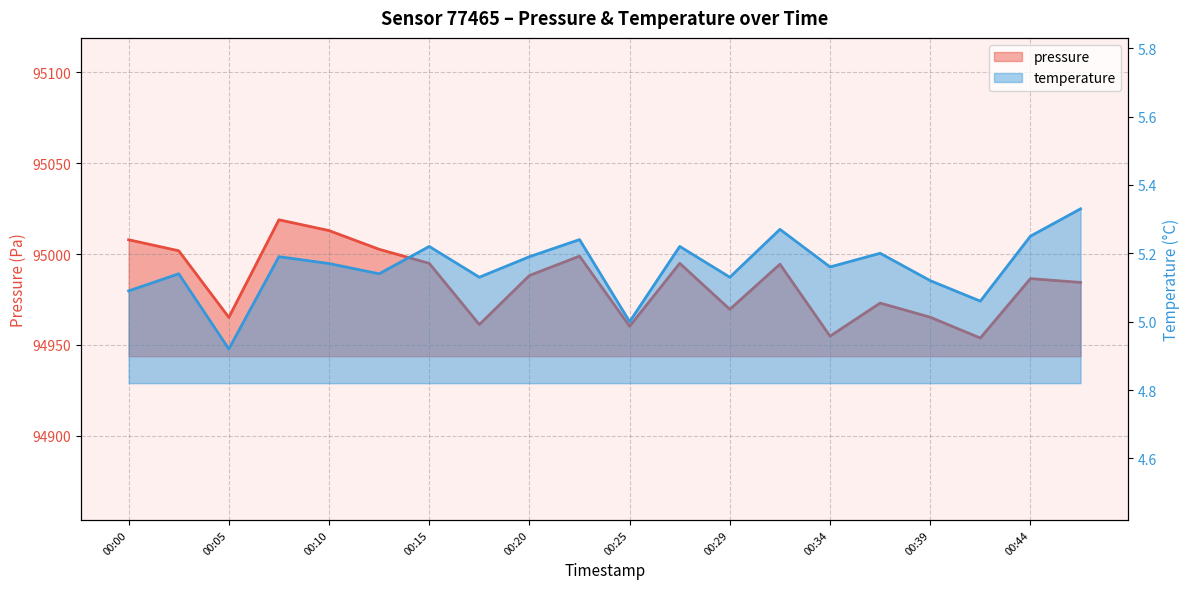

True or false: temperature and pressure cross at least once.

False